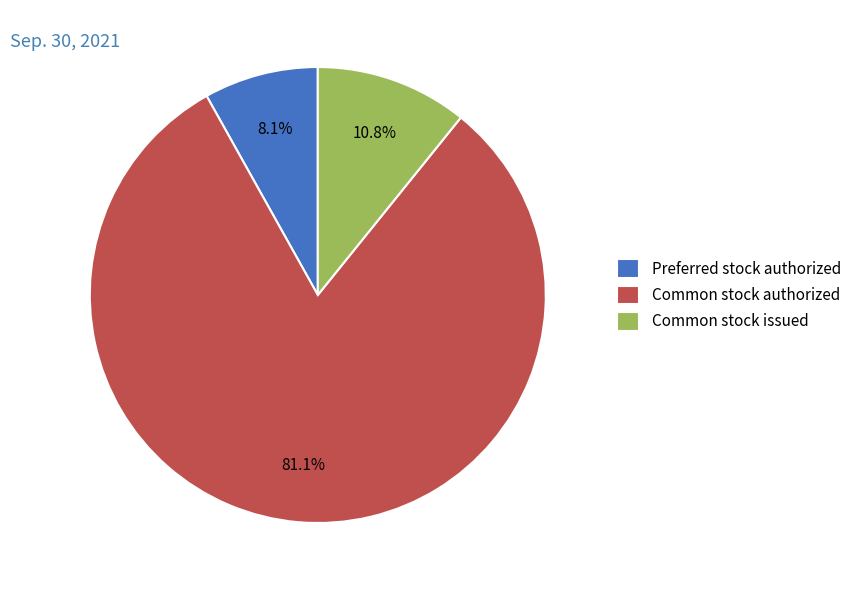

To the nearest percent, what percentage of the pie is Common stock issued?

11%